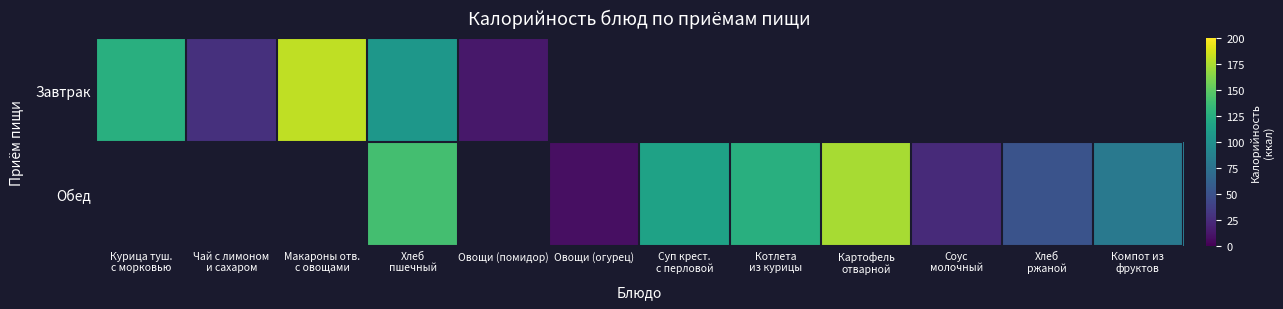

Which series has the widest spread of values?

Завтрак